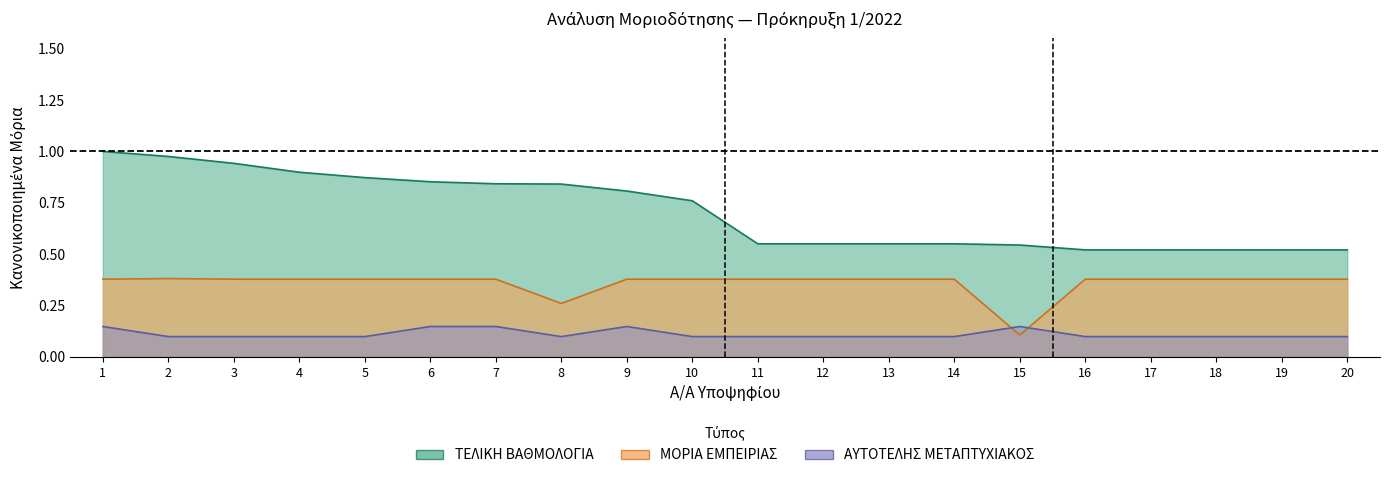

What is the difference between the second highest and second lowest values in the ΜΟΡΙΑ ΕΜΠΕΙΡΙΑΣ series?

0.1